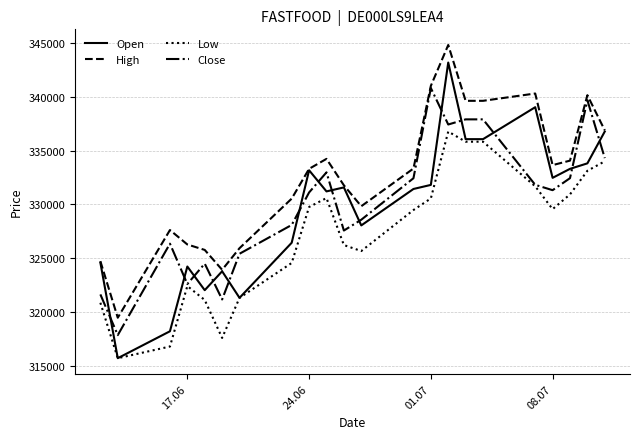

Which series has the widest spread of values?

Open